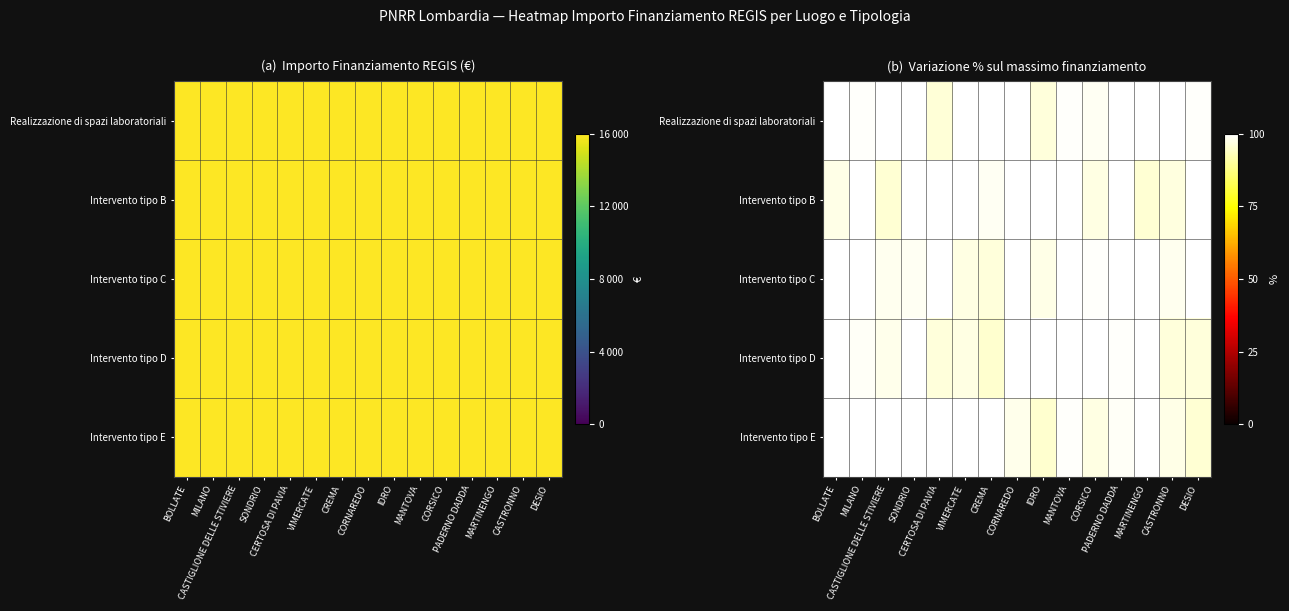

Which series has the largest total across all categories?

Realizzazione di spazi laboratoriali